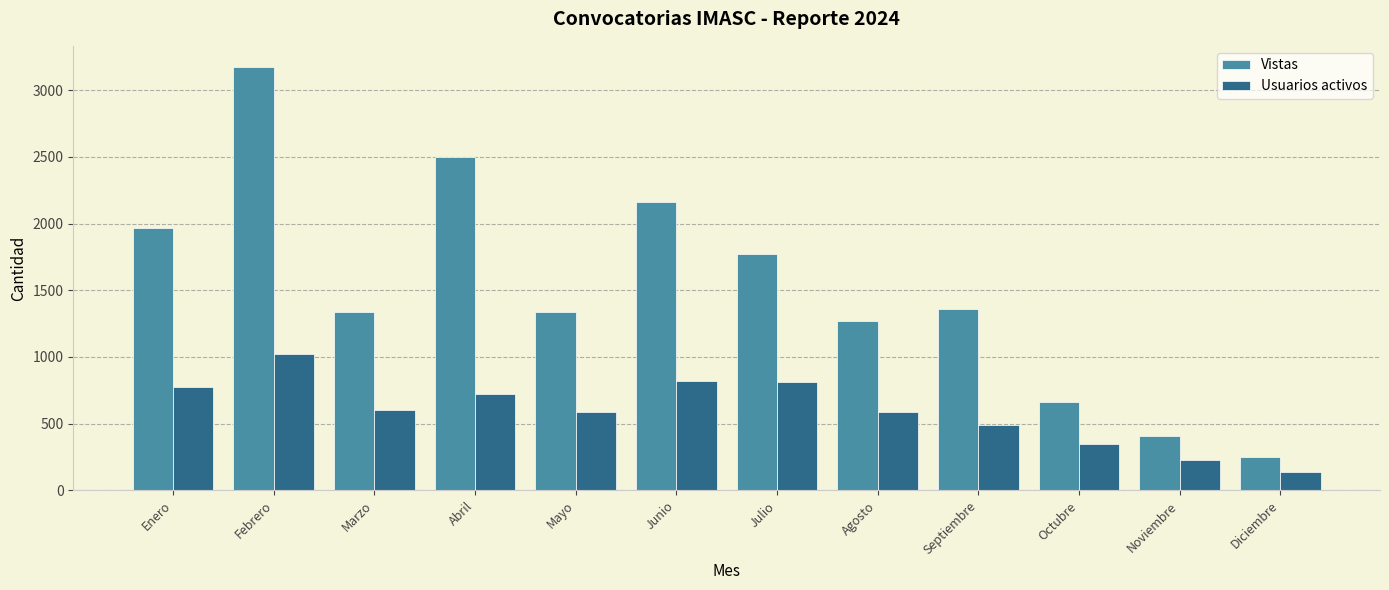

Is the value of Vistas at Febrero greater than the value of Usuarios activos at Octubre?

Yes